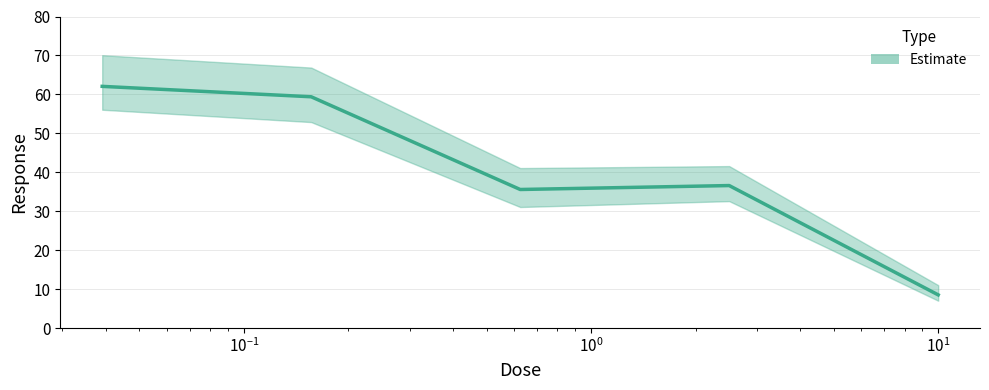

The value at 2.5 is 36.6. True or false?

True